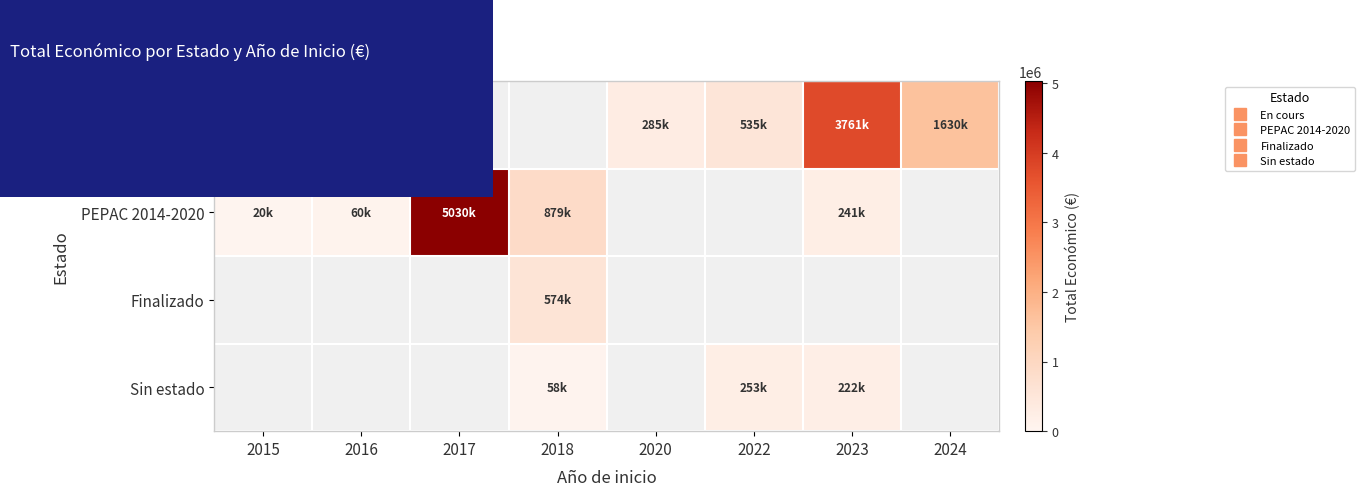

Is the value of PEPAC 2014-2020 at 2016 greater than the value of Finalizado at 2022?

No